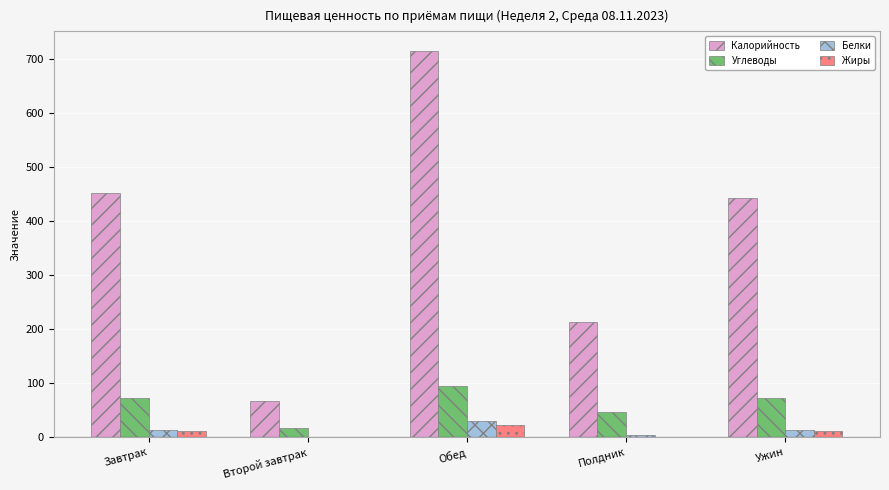

Which series has the largest total across all categories?

Калорийность